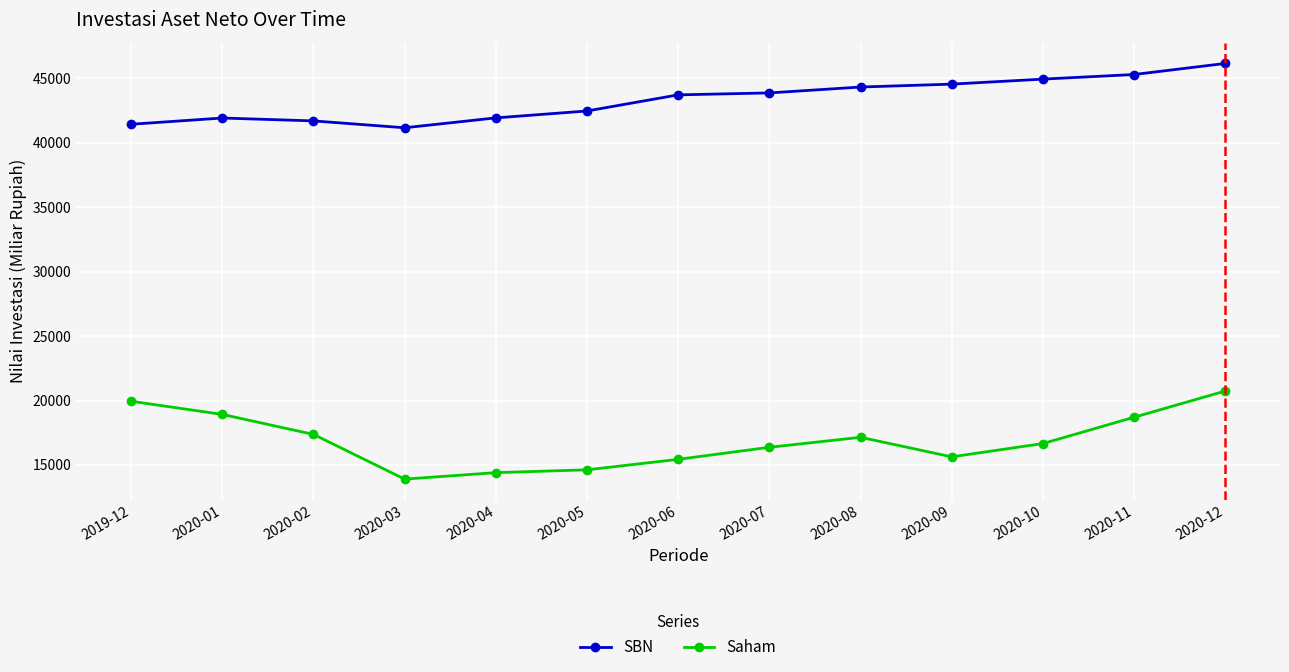

Rank the series at 2020-05 from lowest to highest value.

Saham, SBN